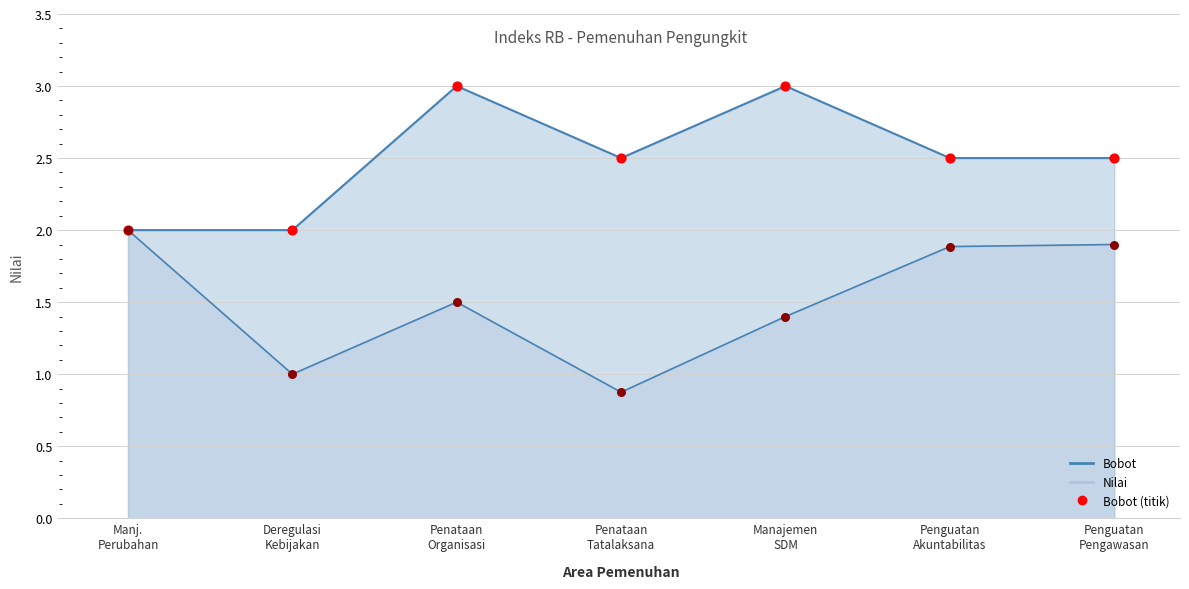

Which series has the largest total across all categories?

Bobot (titik)